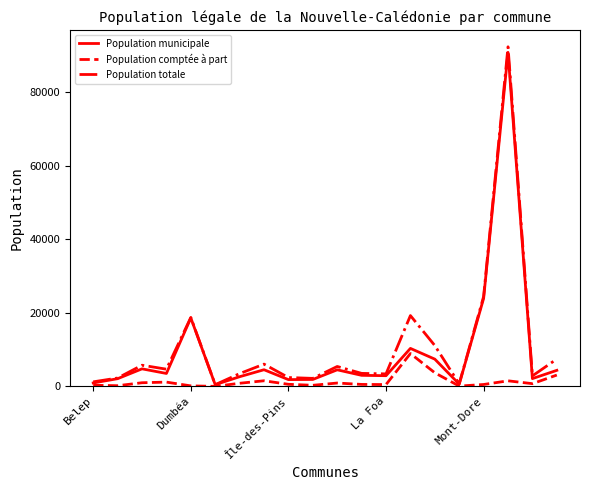

What is the maximum value shown in the chart?

92285